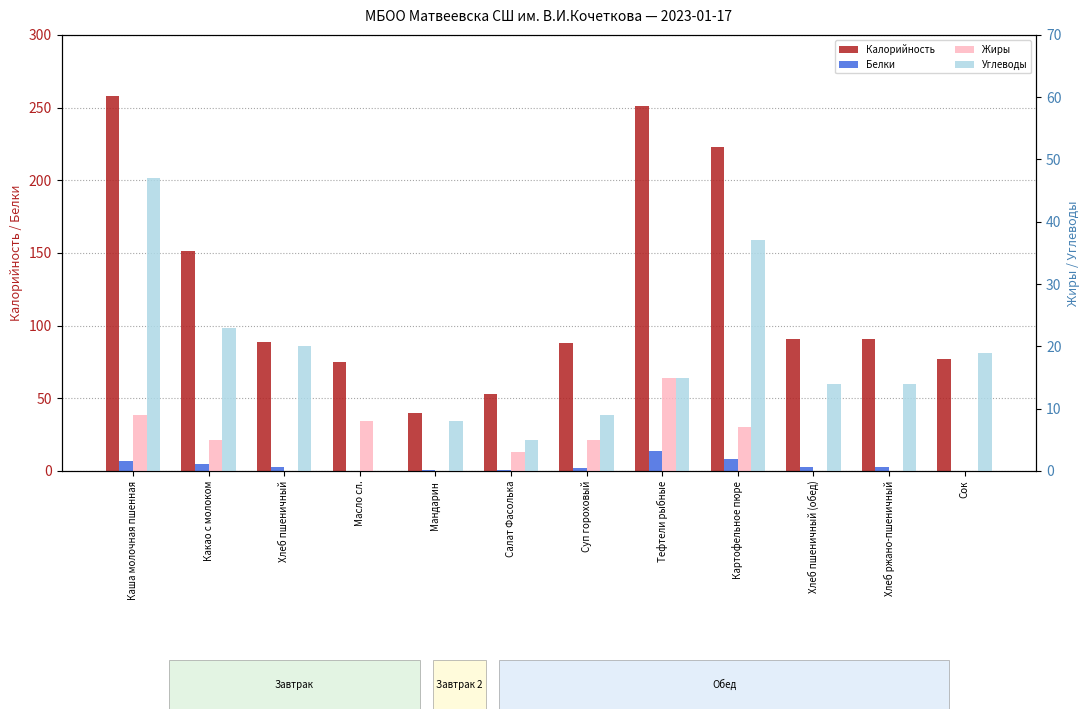

Reading right to left, list all the values displayed in this chart.

Калорийность: 77	91	91	223	251	88	53	40	75	89	151	258
Белки: 0	3	3	8	14	2	1	1	0	3	5	7
Жиры: 0	0	0	7	15	5	3	0	8	0	5	9
Углеводы: 19	14	14	37	15	9	5	8	0	20	23	47